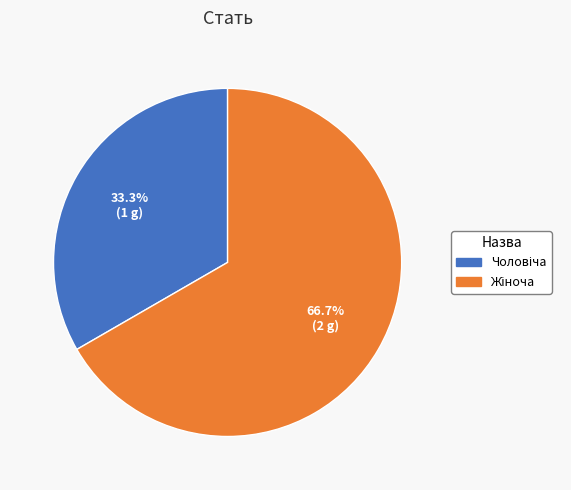

Count the number of slices in the pie.

2